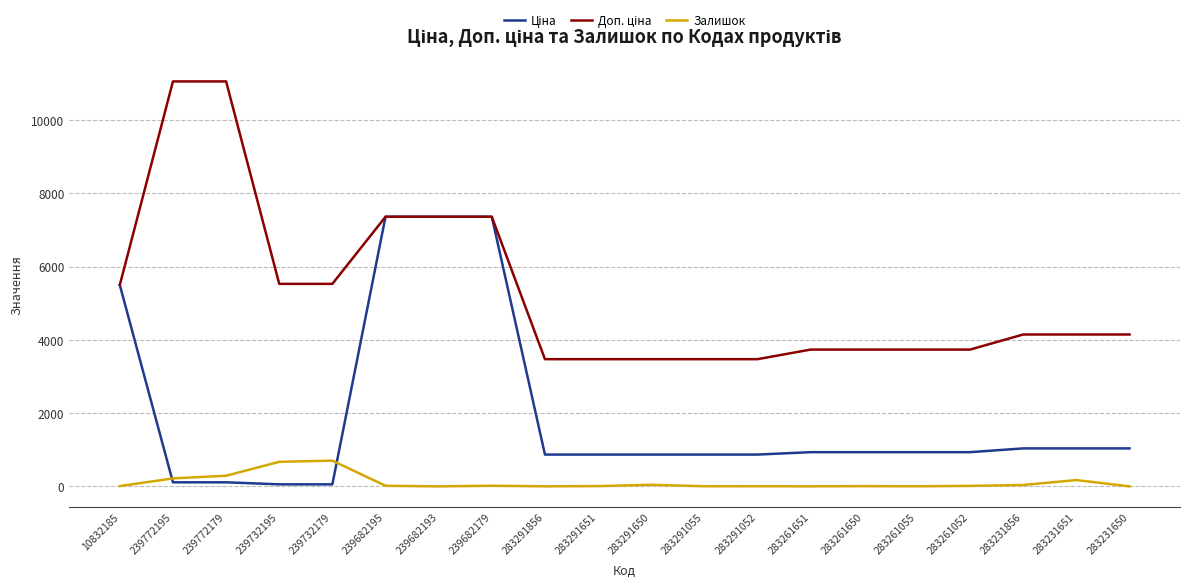

What is the maximum value shown in the chart?

11055.0